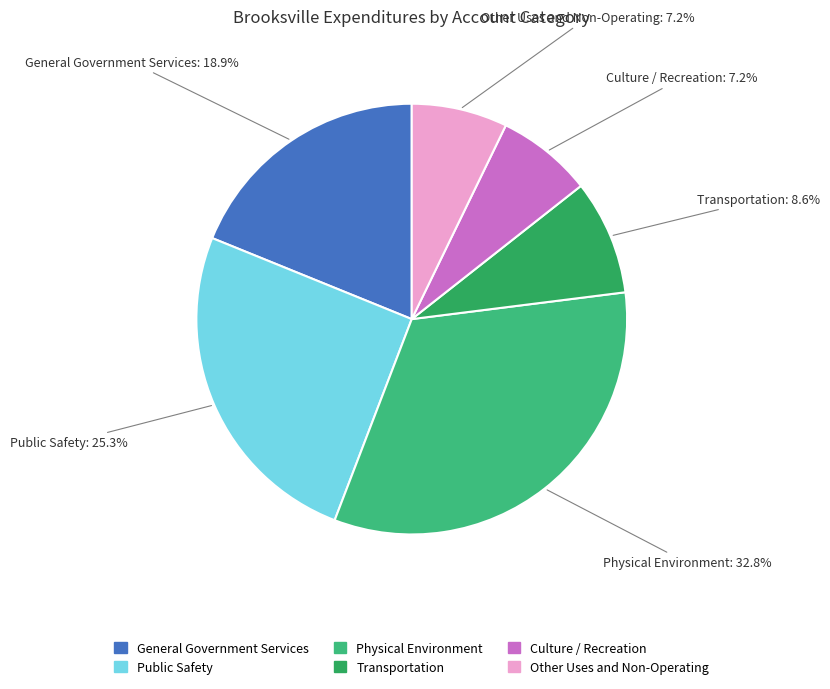

What is the ratio of the value at General Government Services to the value at Other Uses and Non-Operating?

2.6